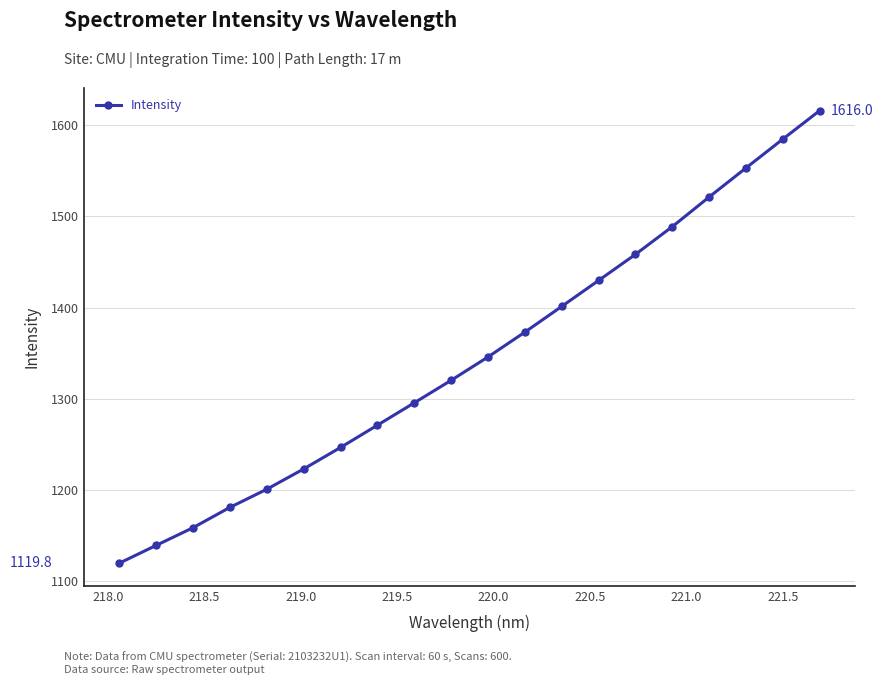

What is the value of the 6th point from the left?

1223.1